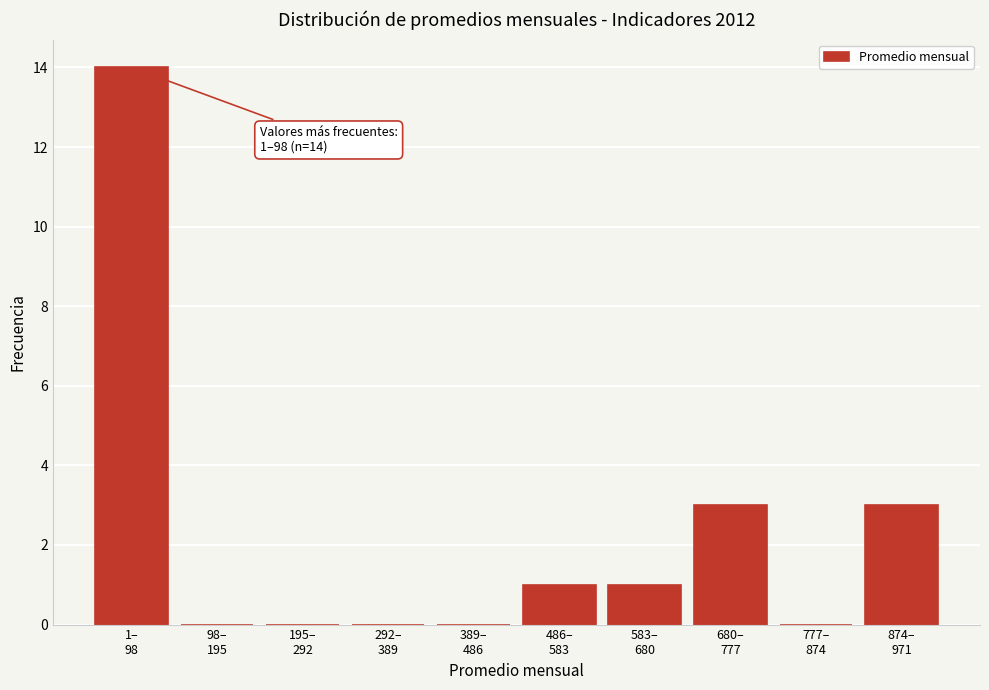

What is the maximum value shown in the chart?

14